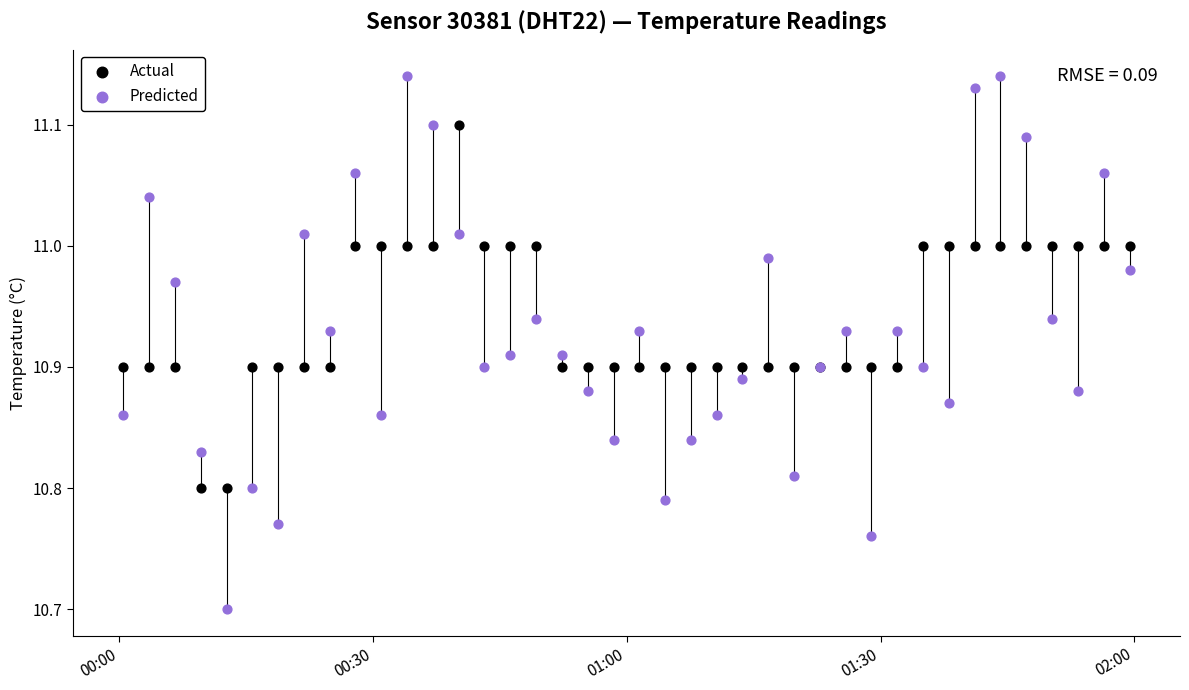

Which series reaches the minimum Y coordinate?

Predicted